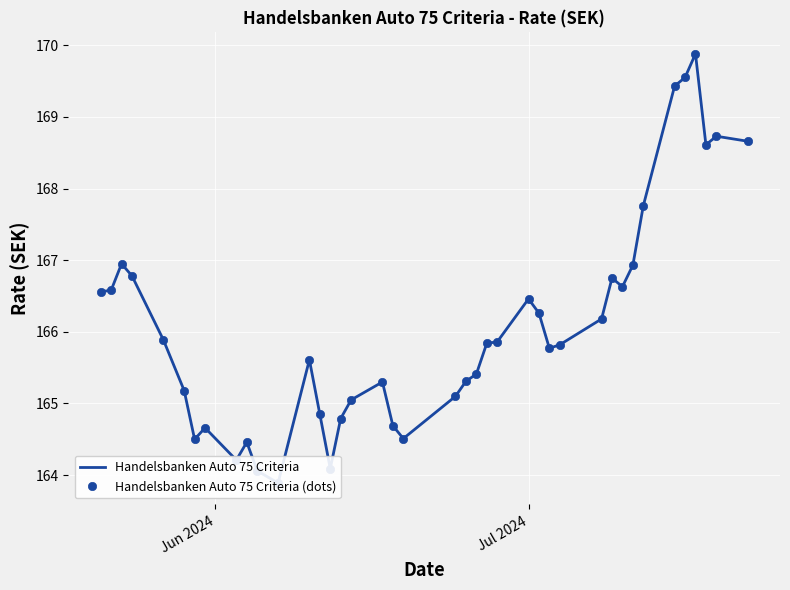

What is the value of the Handelsbanken Auto 75 Criteria point at the 13th from the left?

165.6